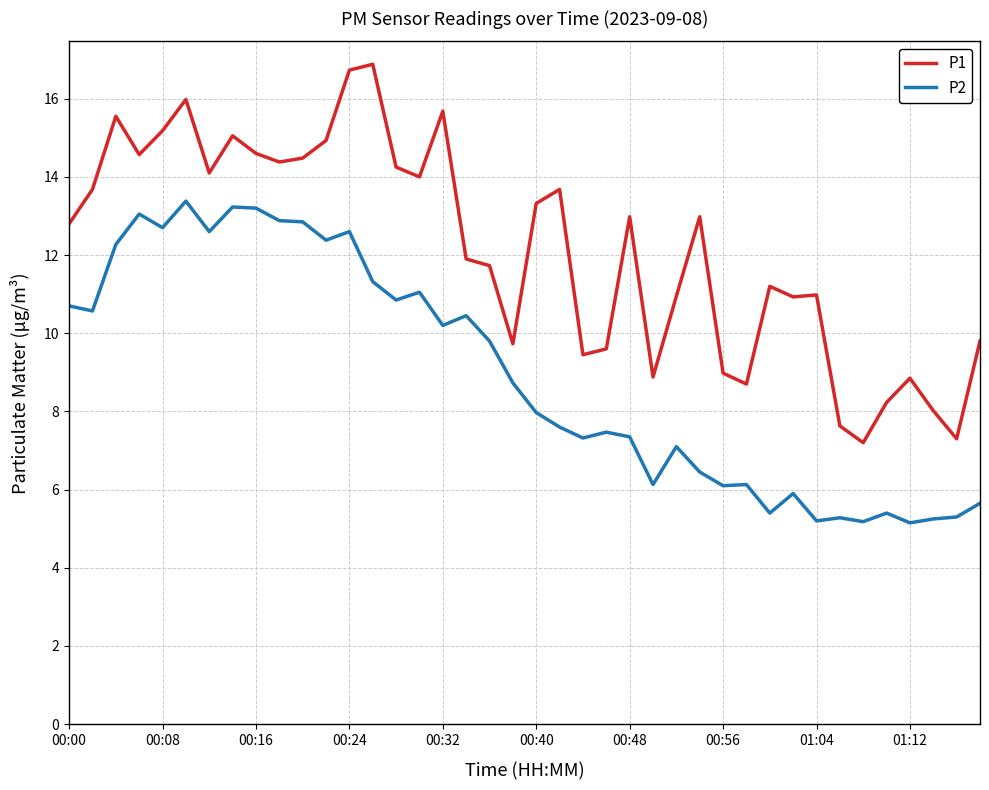

Which series has the widest spread of values?

P1